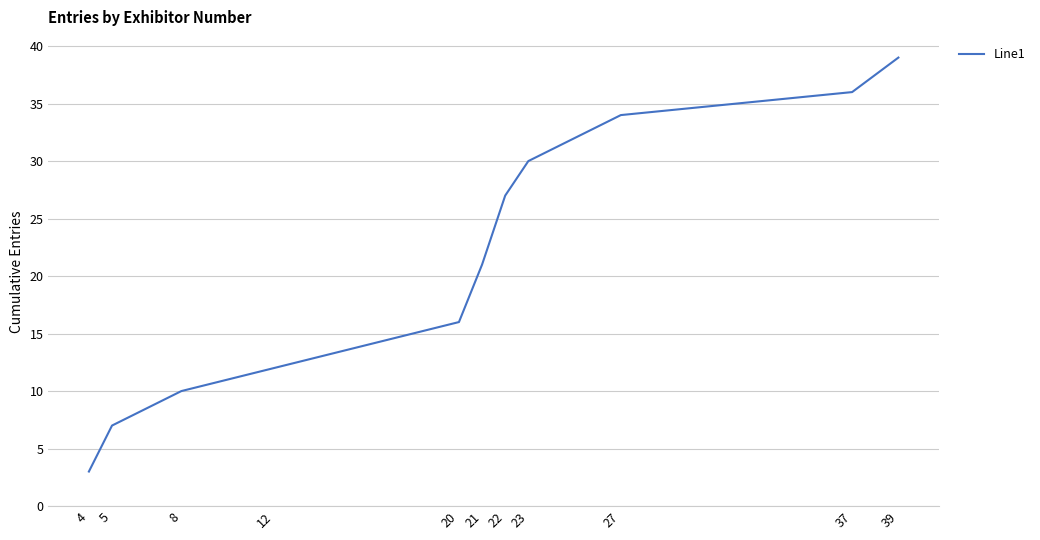

What is the minimum value shown in the chart?

3